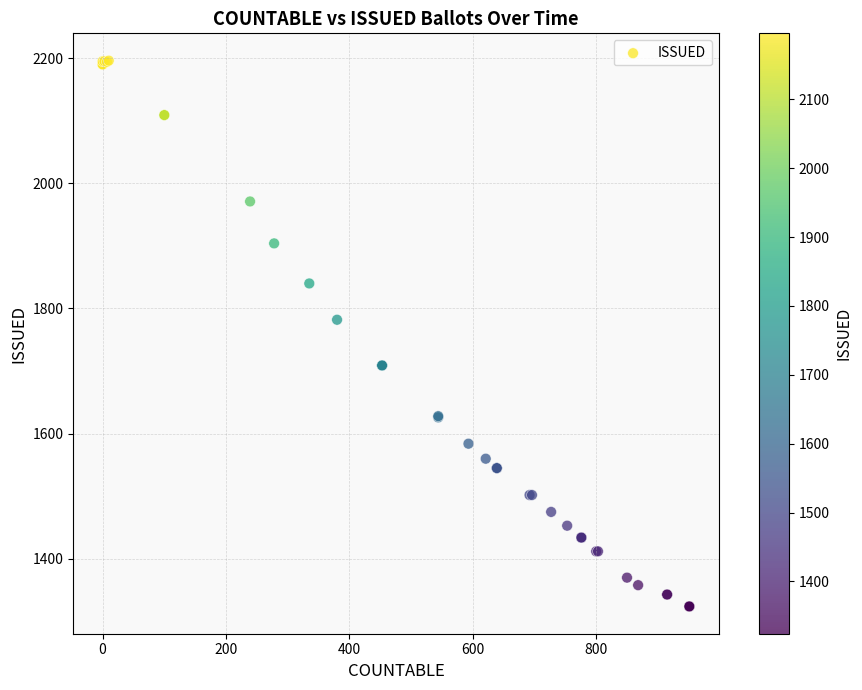

What Y value in the scatter plot is closest to 1760?

1782